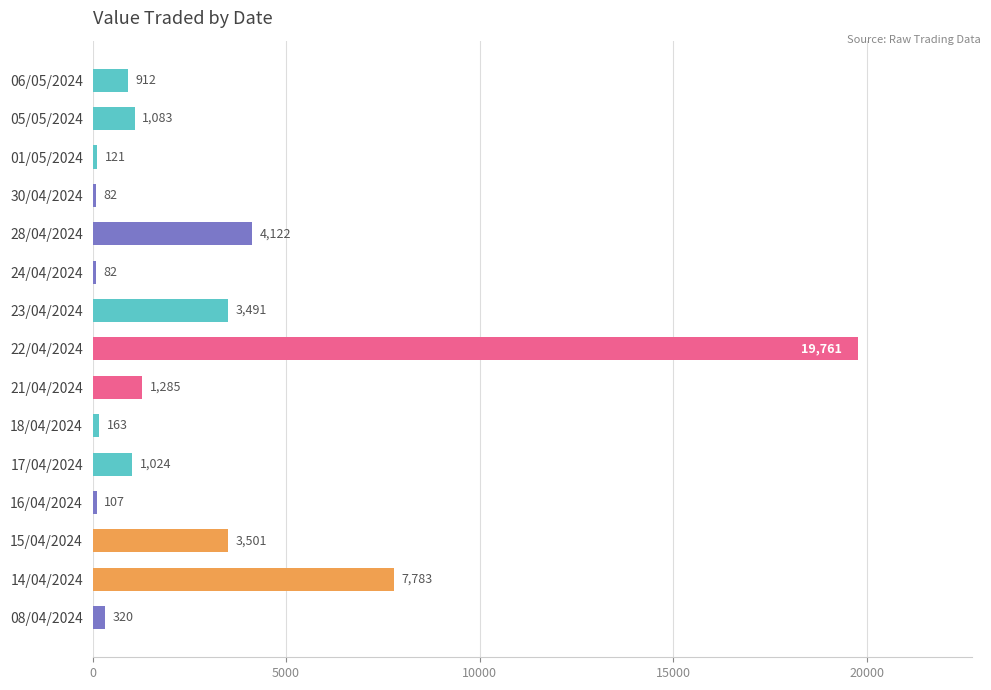

Reading bottom to top, what are all the values shown in this chart?

320	7783	3501	107	1024	163	1285	19761	3491	82	4122	82	121	1083	912